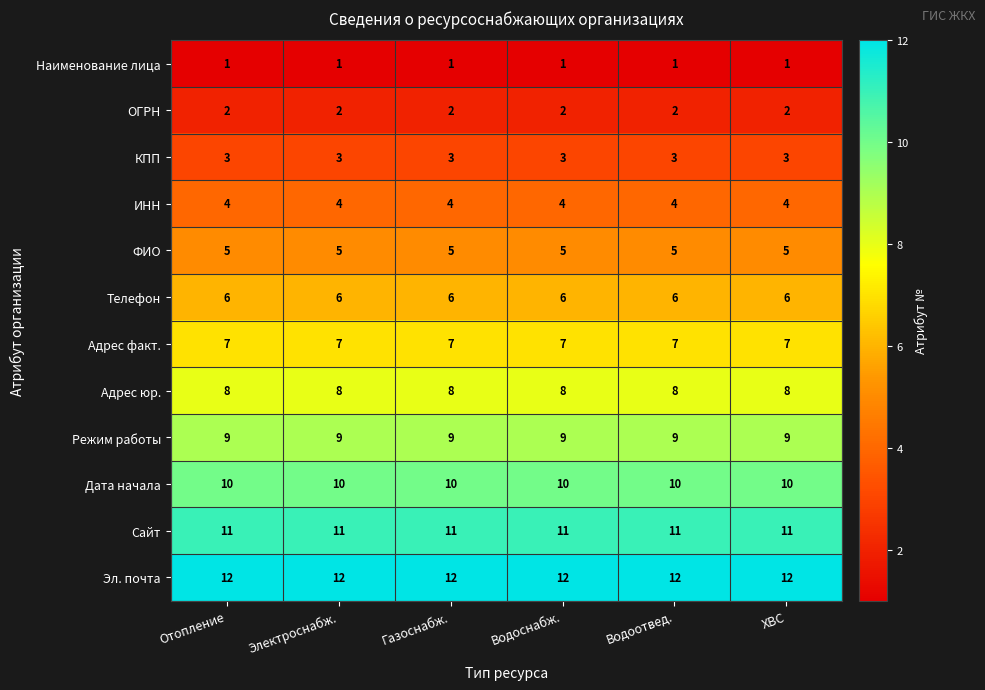

What is the sum of all Адрес факт. values?

42